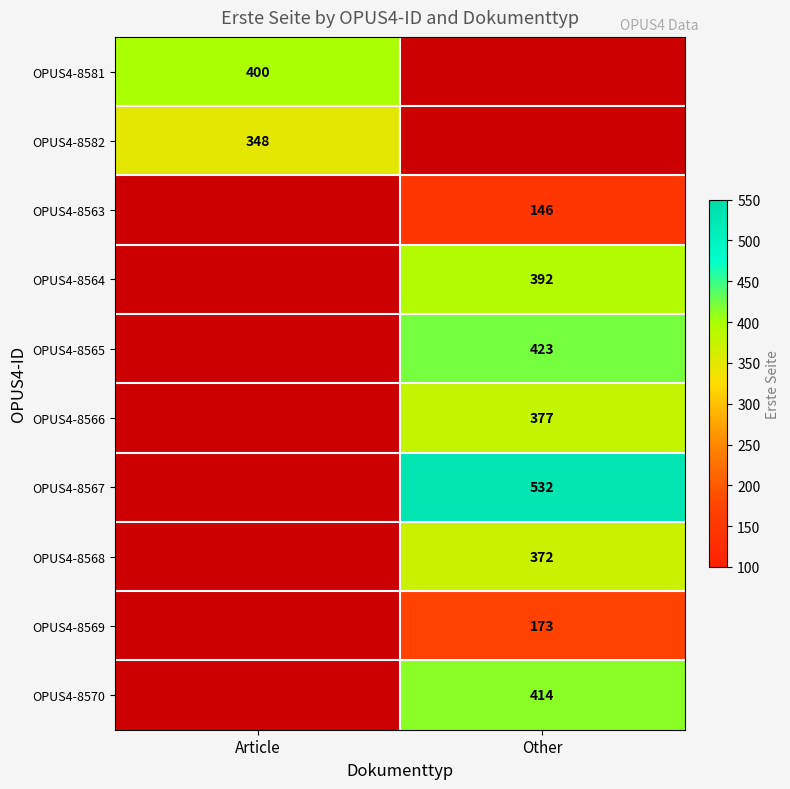

The OPUS4-8569 series shows 36 at Other. True or false?

False